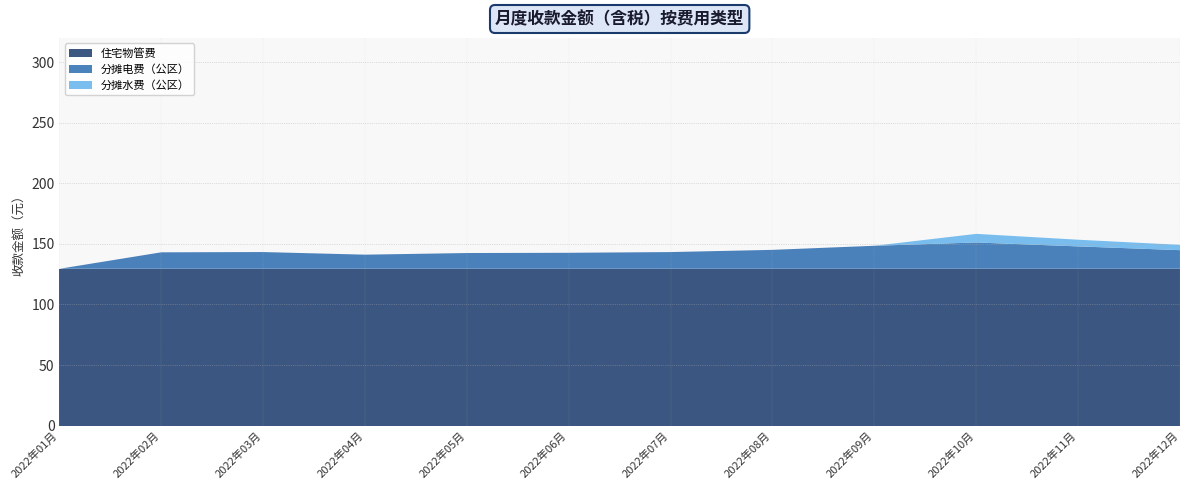

Reading left to right, transcribe all the data shown in this chart.

住宅物管费: 129.5	129.5	129.5	129.5	129.5	129.5	129.5	129.5	129.5	129.5	129.5	129.5
分摊电费（公区）: 0.0	13.6	13.8	11.7	13.0	13.2	13.8	15.6	19.0	21.7	18.5	15.4
分摊水费（公区）: 0.0	0.0	0.0	0.0	0.0	0.0	0.0	0.0	0.0	7.1	5.5	4.4